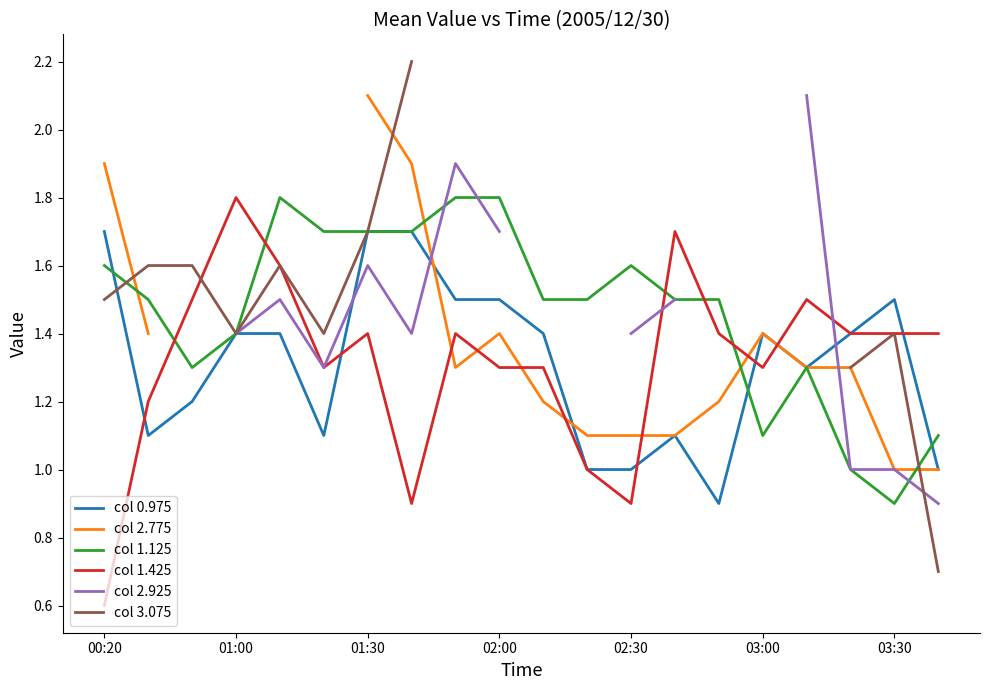

Is it true that col 1.425 equals 1.3 at 02:00?

True